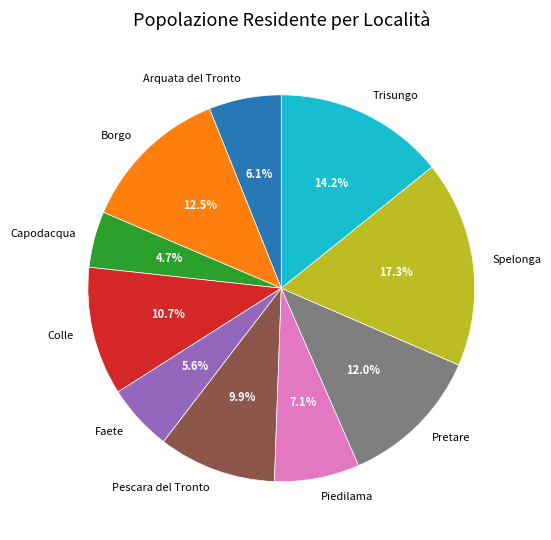

What percentage is the Trisungo slice, to the nearest percent?

14%